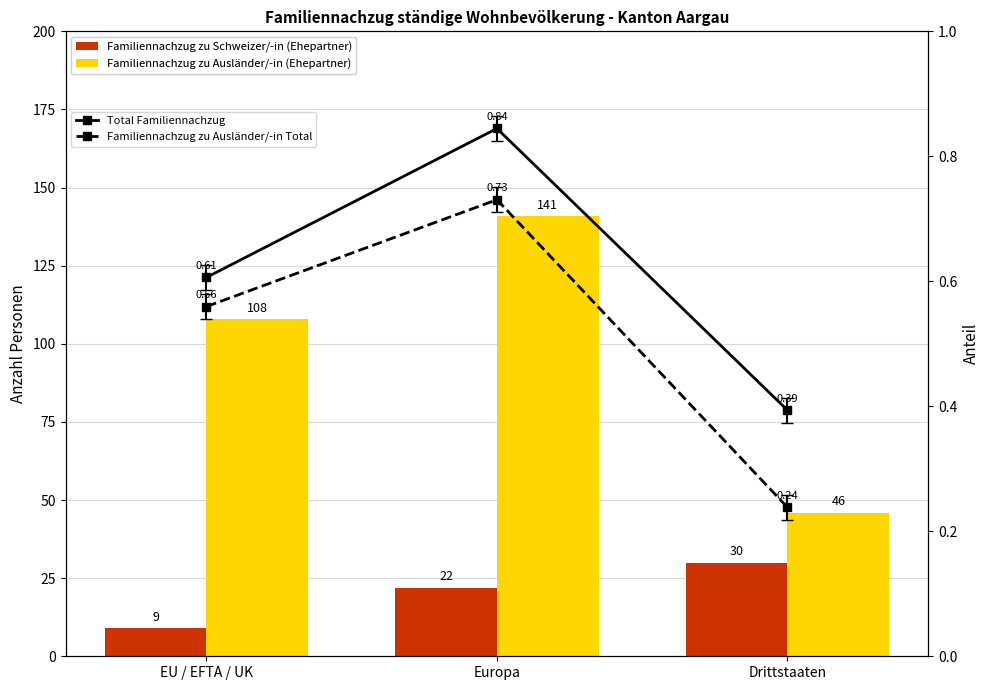

Count the number of categories in the chart.

3